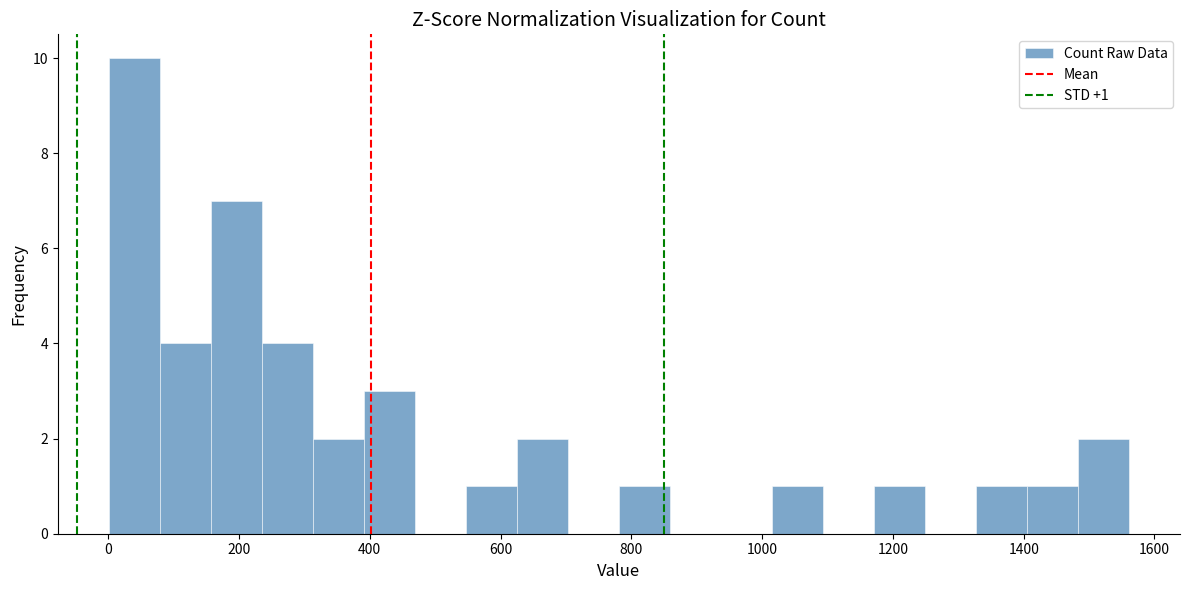

Read against the x-axis, roughly where is the centre of the tallest bar?

40